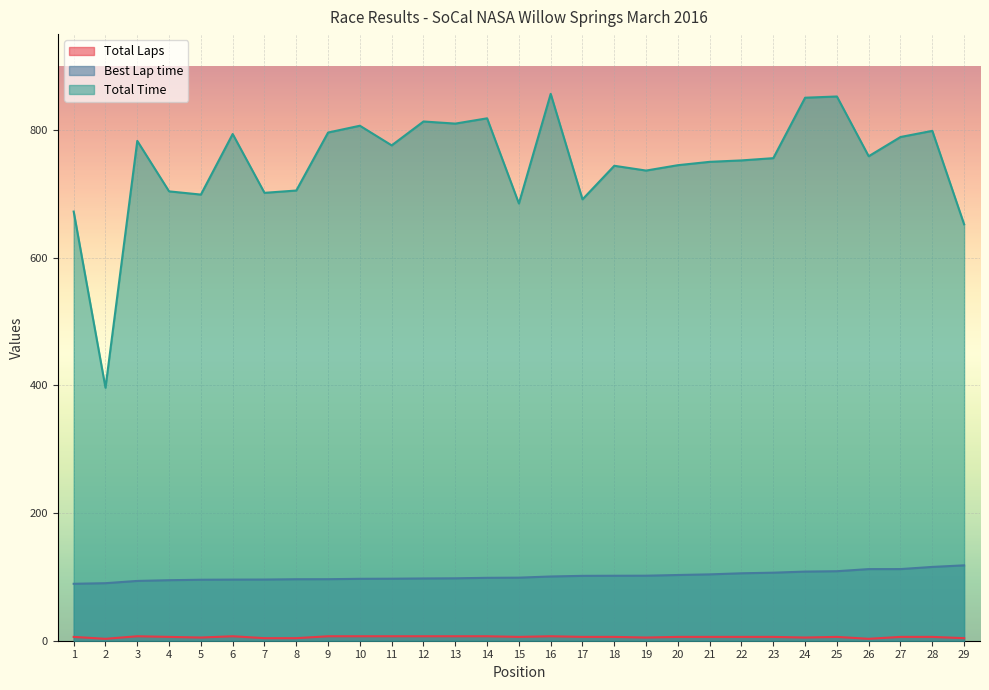

What is the sum of all Total Time values?

21688.9